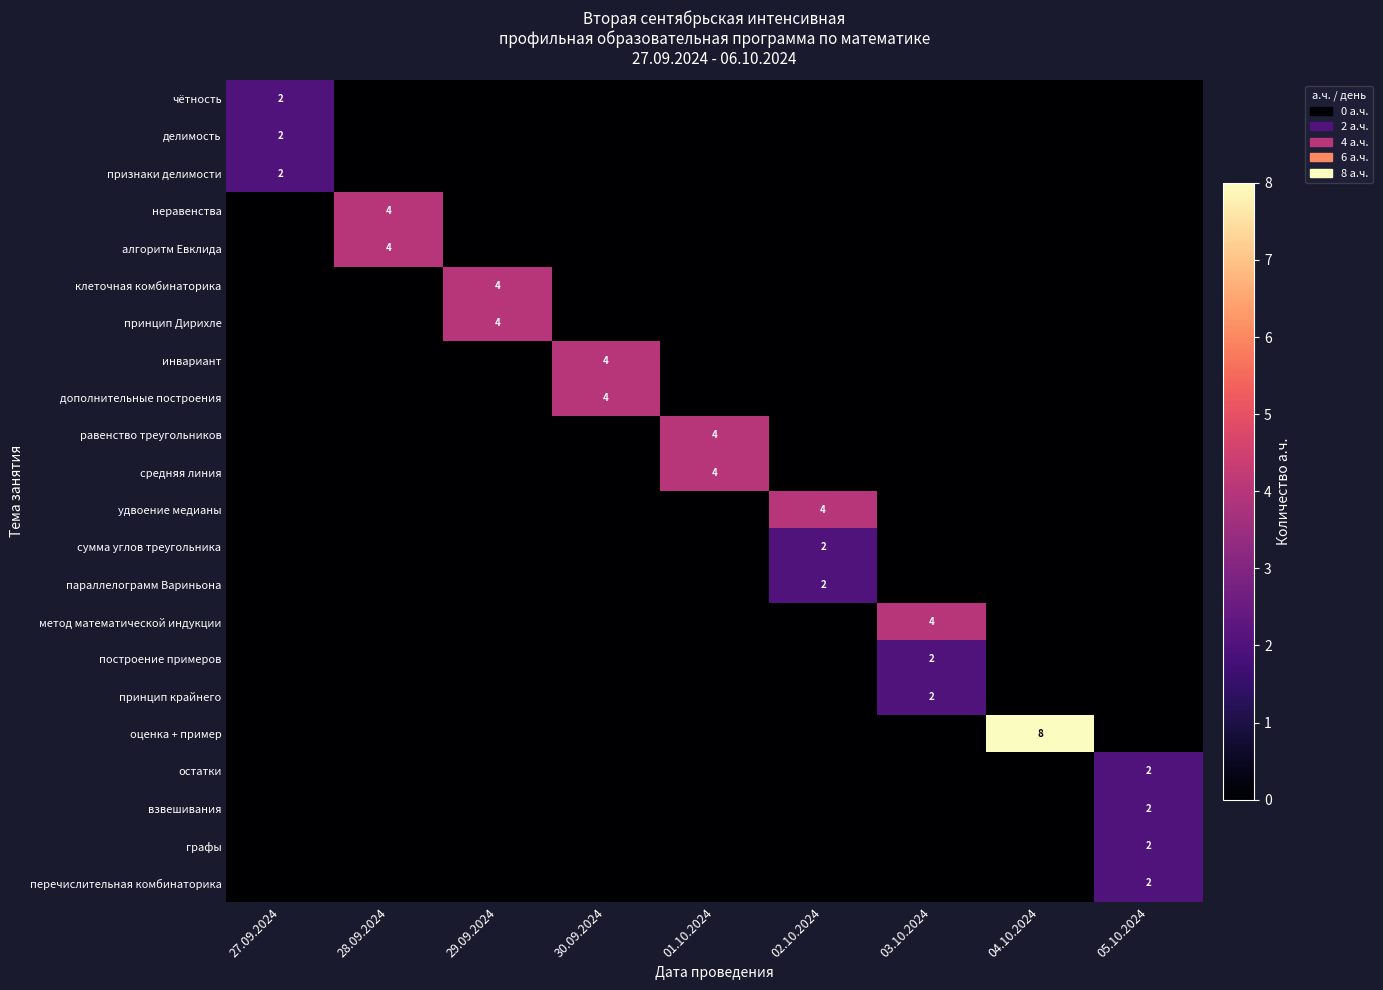

At which category is the sum across all series the highest?

28.09.2024